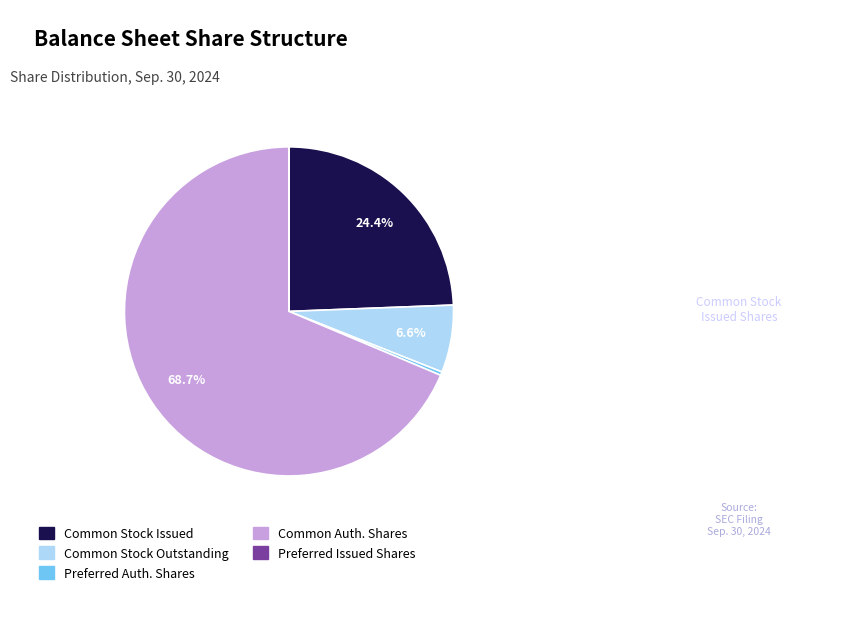

Is there any slice that represents more than half of the pie?

Yes